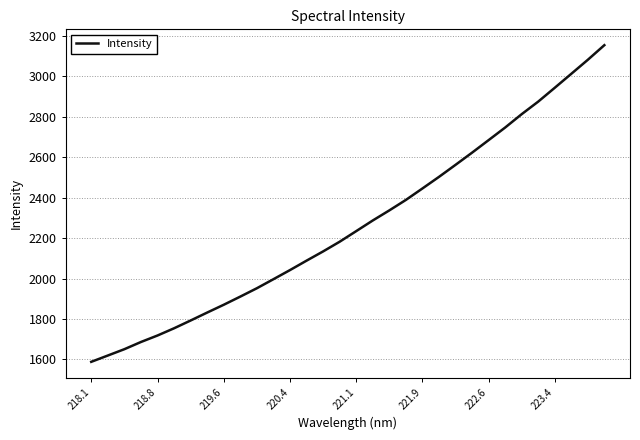

Reading left to right, transcribe all the data shown in this chart.

1588.1	1619.2	1650.6	1686.1	1718.3	1754.0	1792.4	1831.7	1870.3	1910.7	1951.9	1996.6	2041.7	2088.3	2133.9	2181.9	2234.2	2286.8	2336.7	2388.4	2445.0	2502.3	2561.8	2622.0	2683.9	2746.2	2812.3	2874.4	2942.7	3011.8	3081.1	3153.4